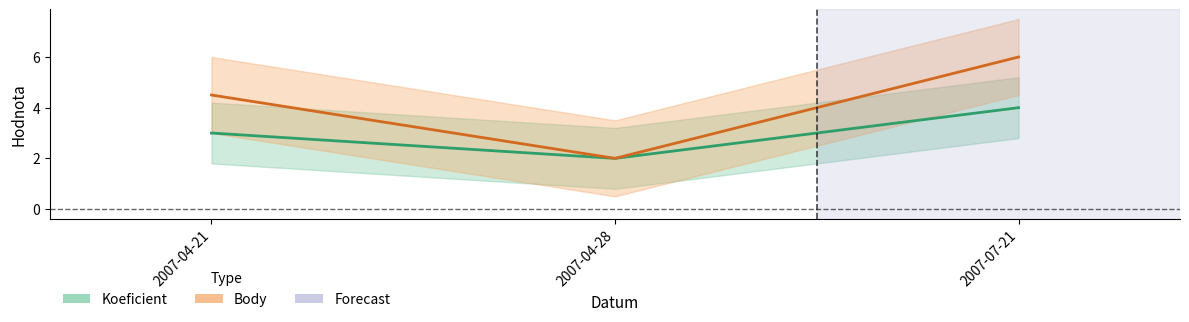

Reading left to right, what are all the values shown in this chart?

Koeficient: 2007-04-21=3.0	2007-04-28=2.0	2007-07-21=4.0
Body: 2007-04-21=4.5	2007-04-28=2.0	2007-07-21=6.0